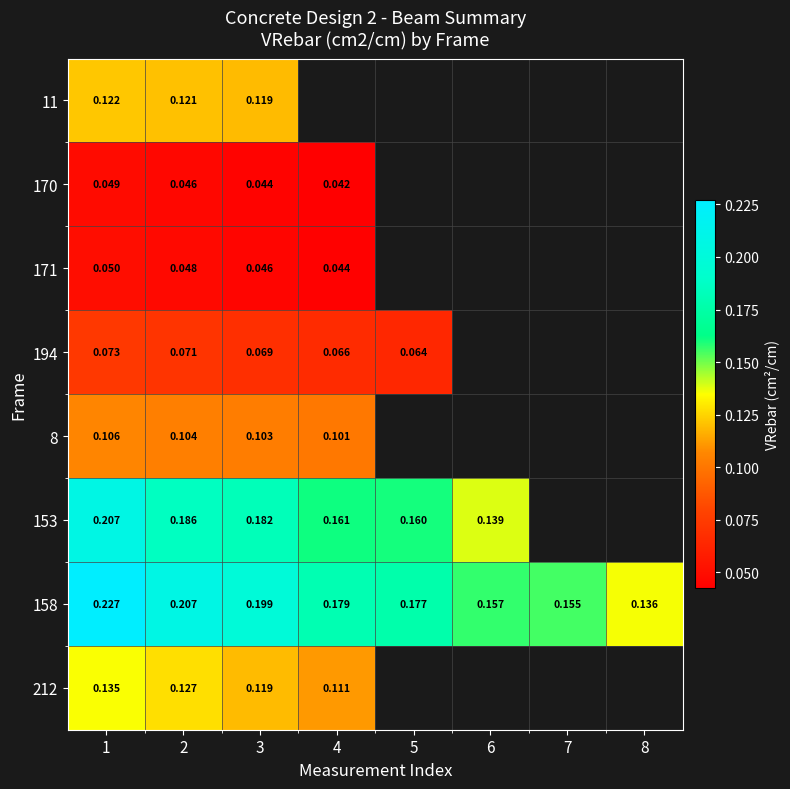

What is the lowest value of the 158 series?

0.1